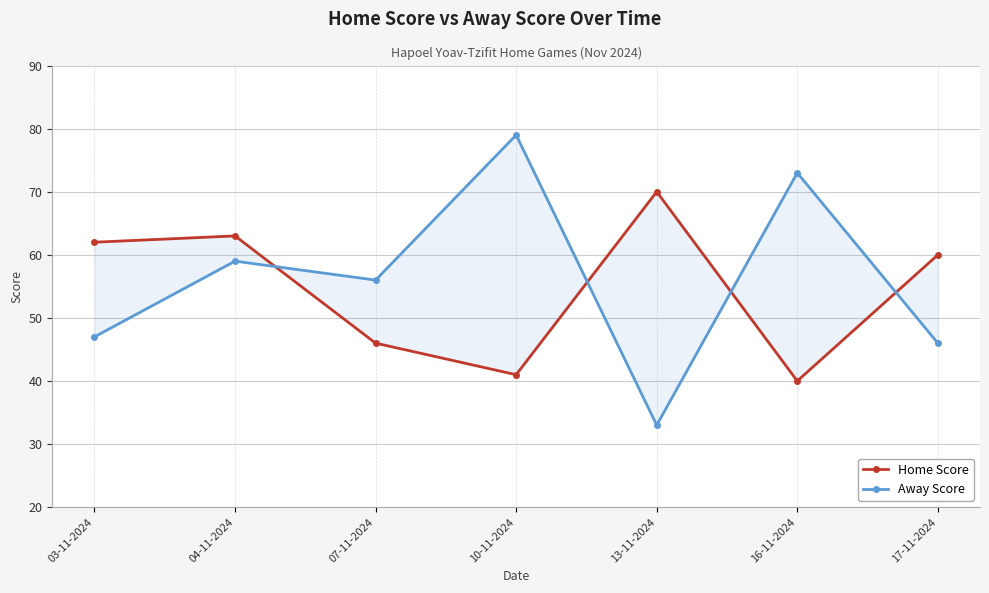

What is the difference between the maximum and minimum values in the Away Score series?

46